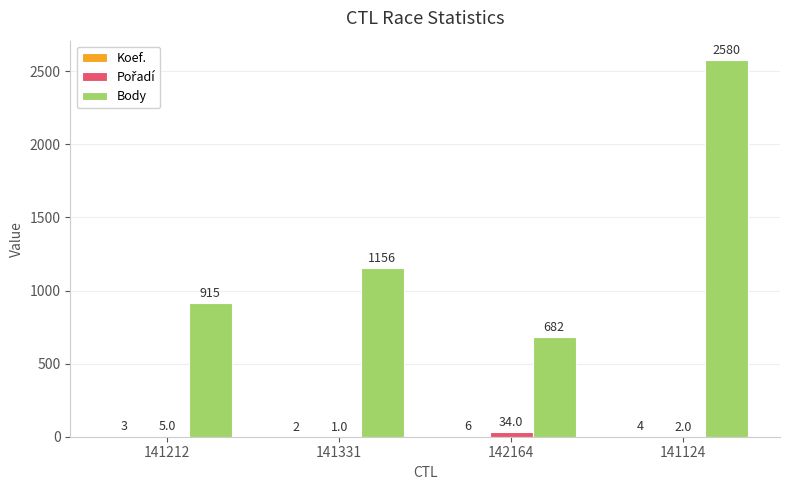

At which label is Body closest to 1631?

141331